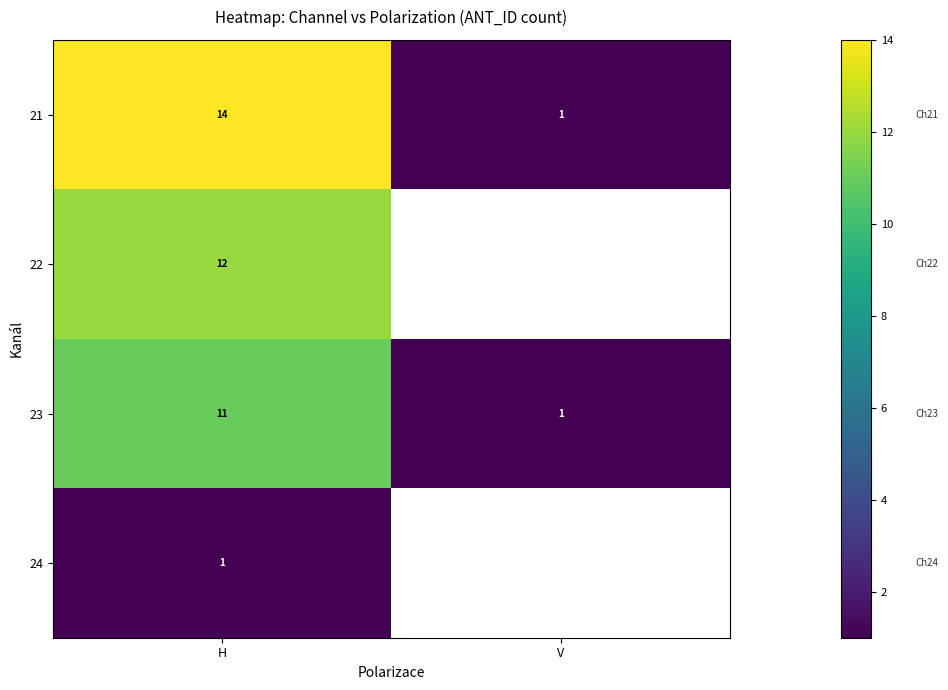

At which category does the chart reach its minimum across all series?

V